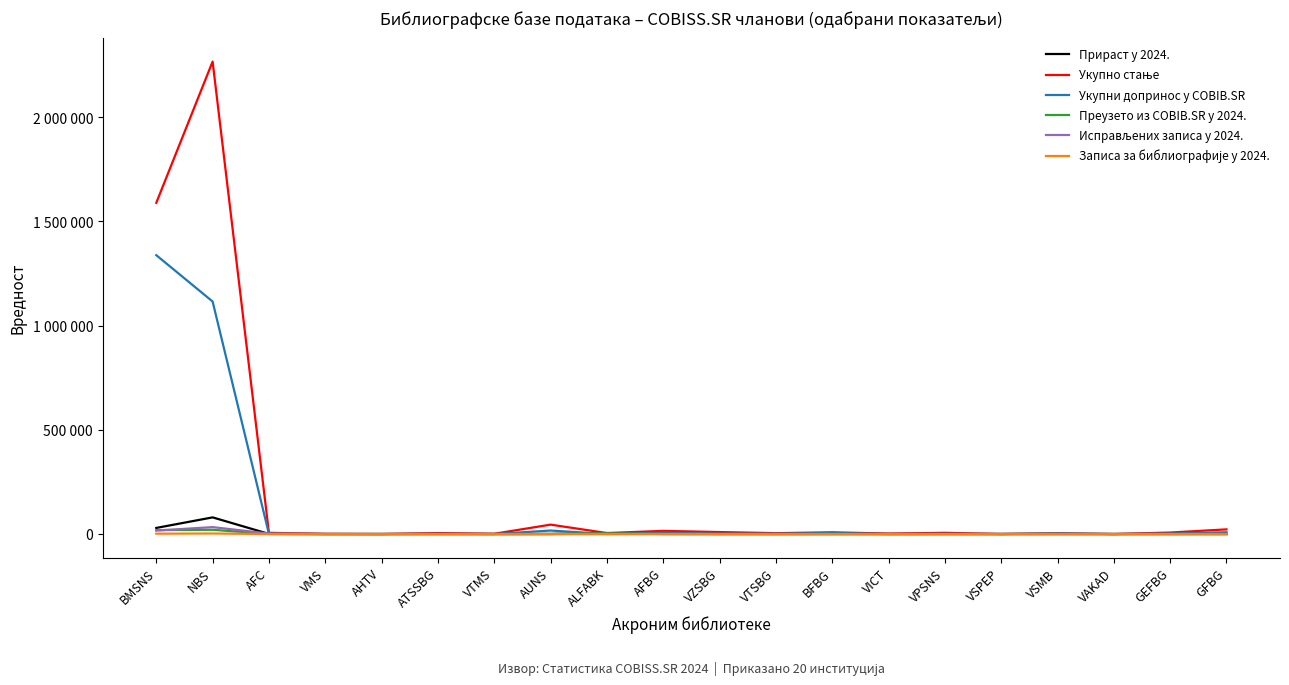

In Прираст у 2024., how many points are lower than both neighbors (excluding endpoints)?

5